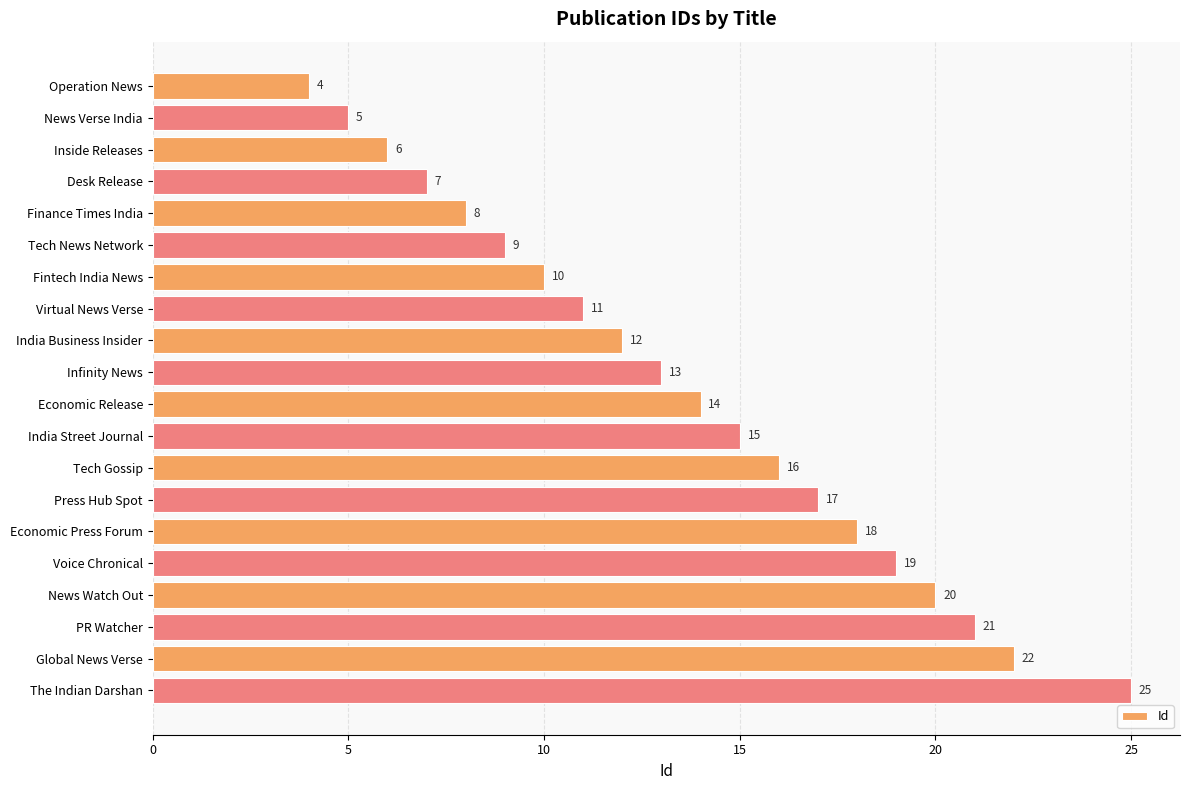

How many series are shown in this chart?

1